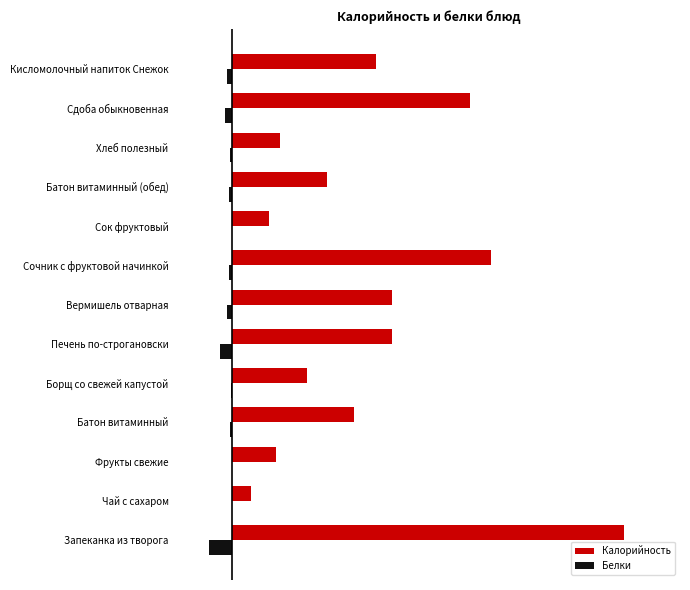

At how many categories does at least one series exceed 313?

1